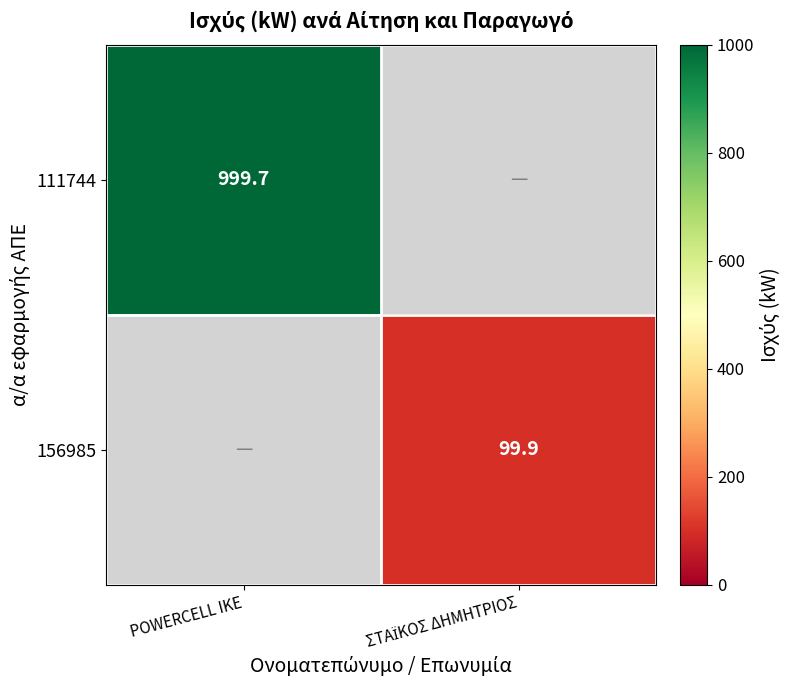

Which label corresponds to the largest value in the chart?

POWERCELL ΙΚΕ